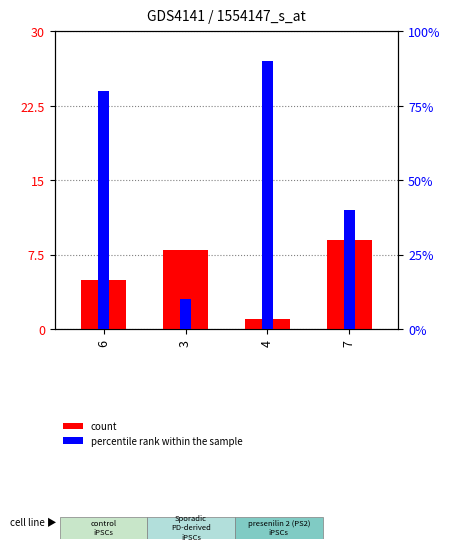

List the labels in order of percentile rank within the sample value, smallest first.

3, 7, 6, 4